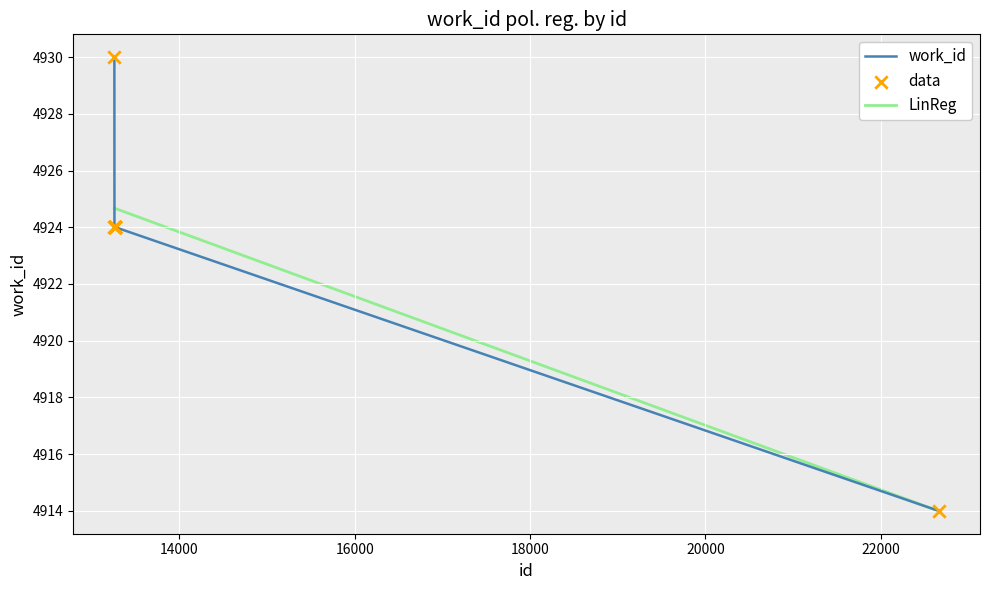

Which has a higher value, 13268 or 22663?

13268